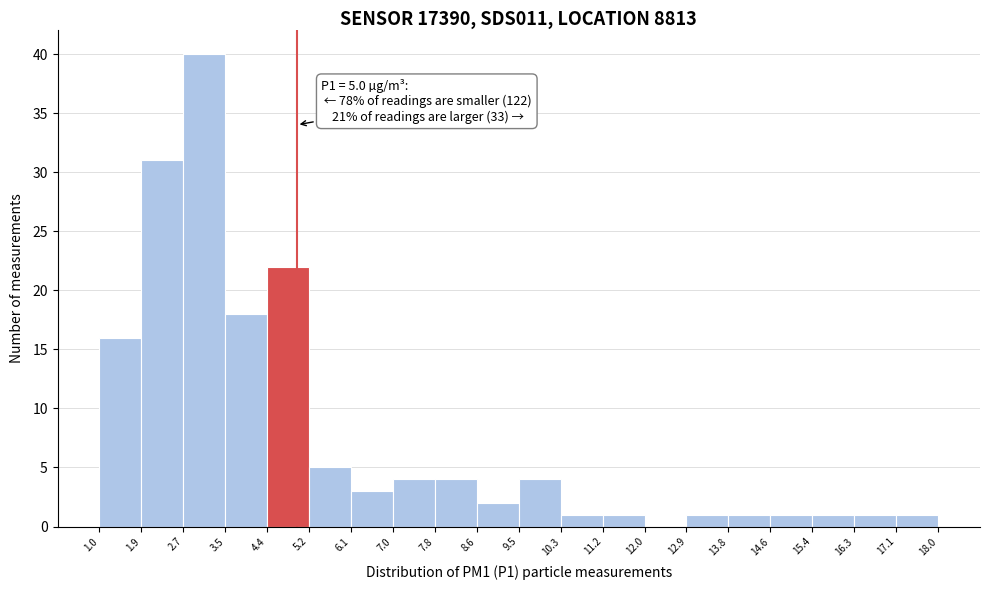

Over which range of the x-axis is the bar tallest?

2.7 to 3.5